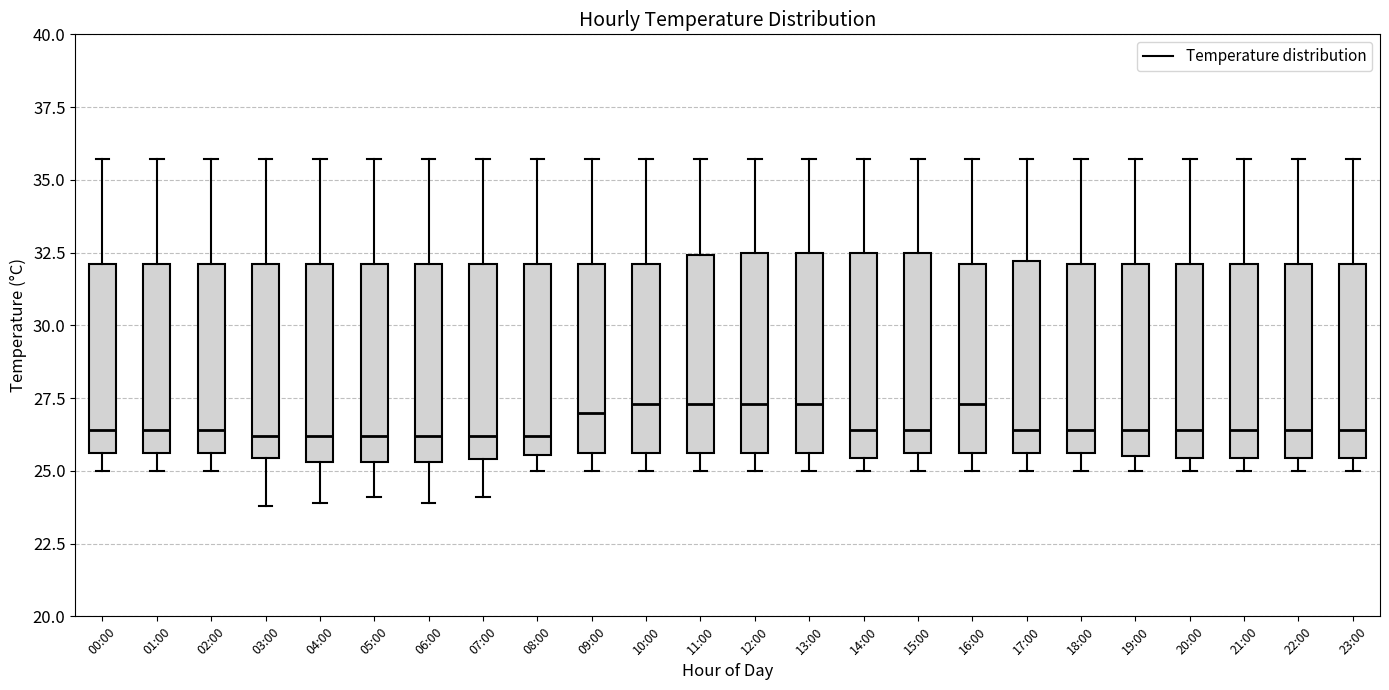

Where does the median line of the box for 21:00 sit on the y-axis? The values are not printed on the chart, so give them approximately, as read against the axis.

26.5